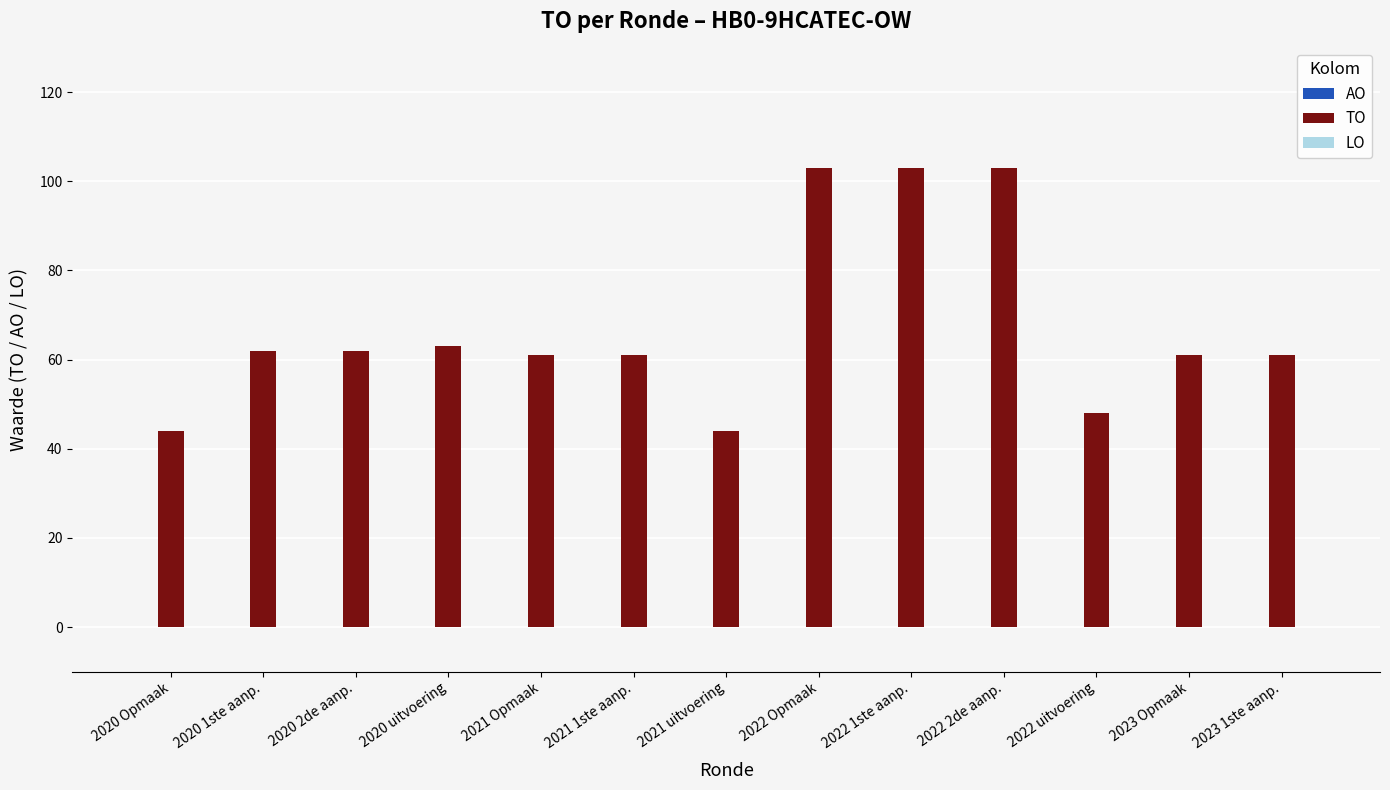

What is the smallest value displayed?

44